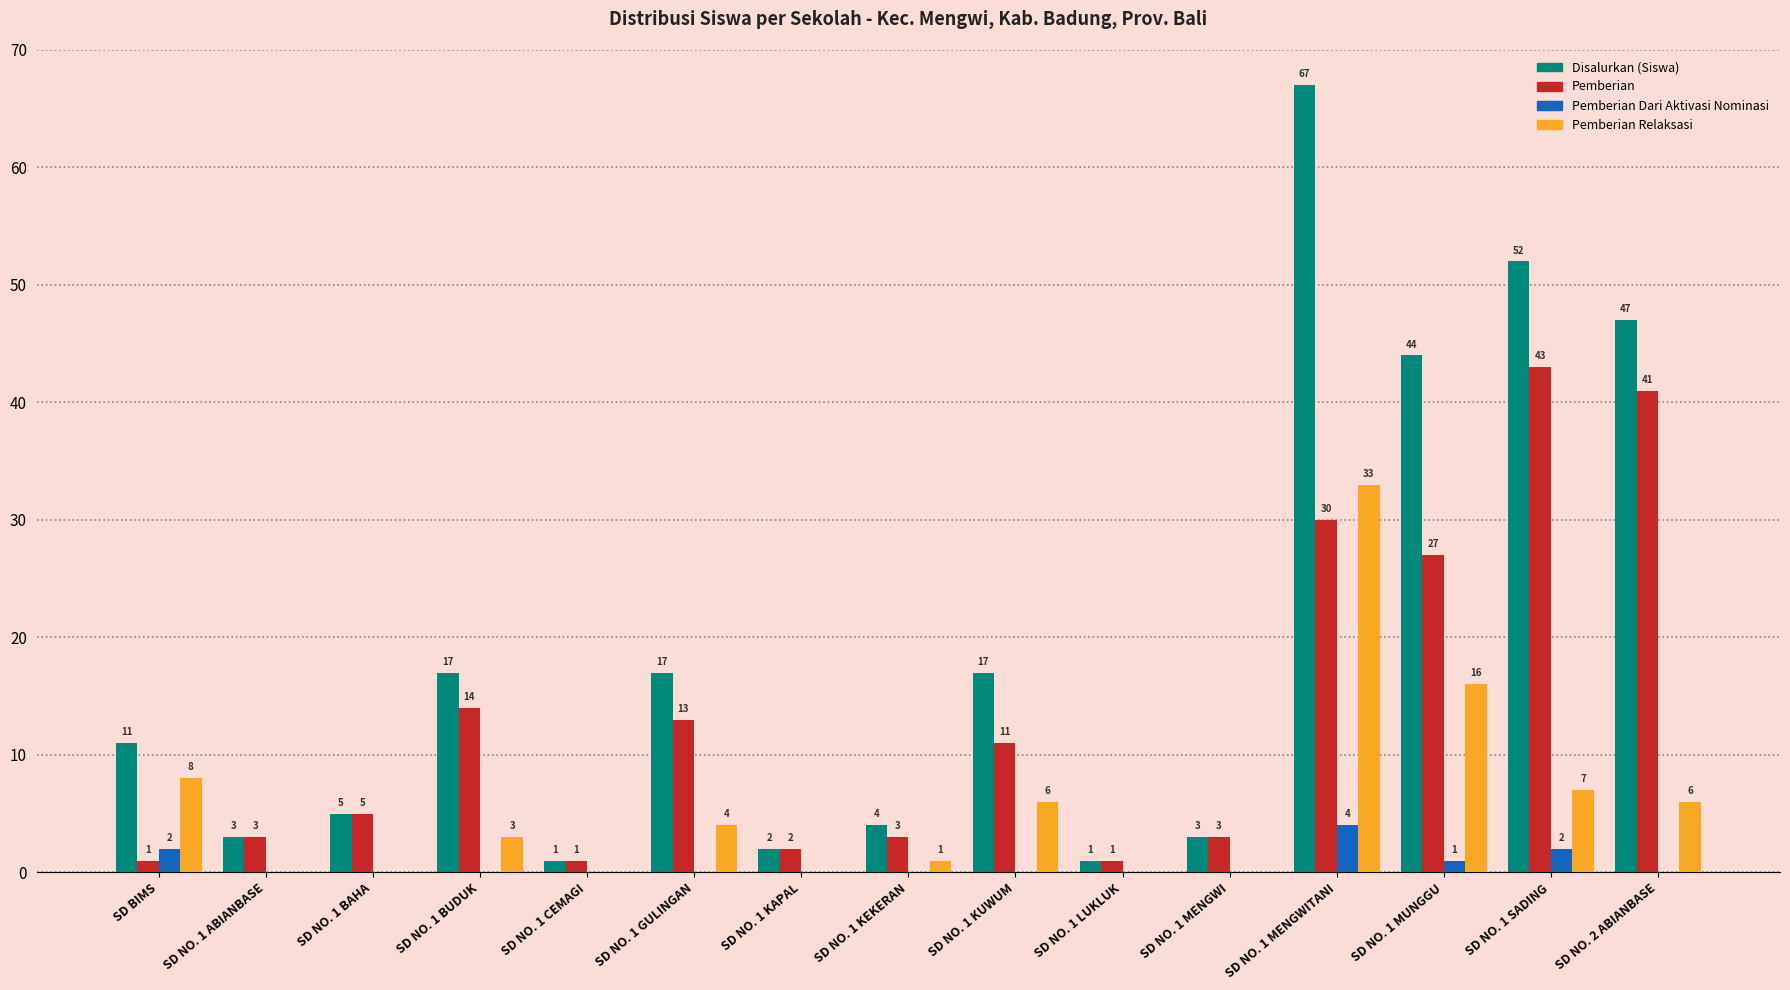

True or false: Pemberian Dari Aktivasi Nominasi has a value of 0 at SD NO. 2 ABIANBASE.

True